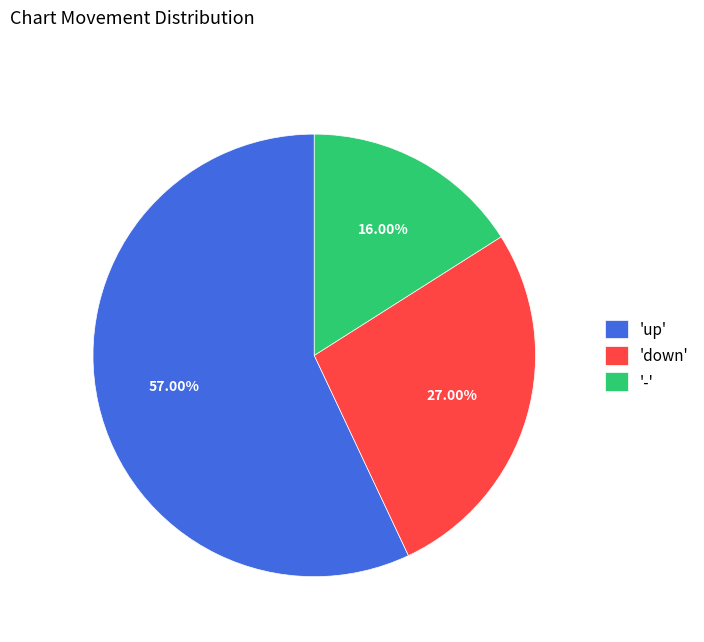

Does 'up' account for over 50% of the chart?

Yes